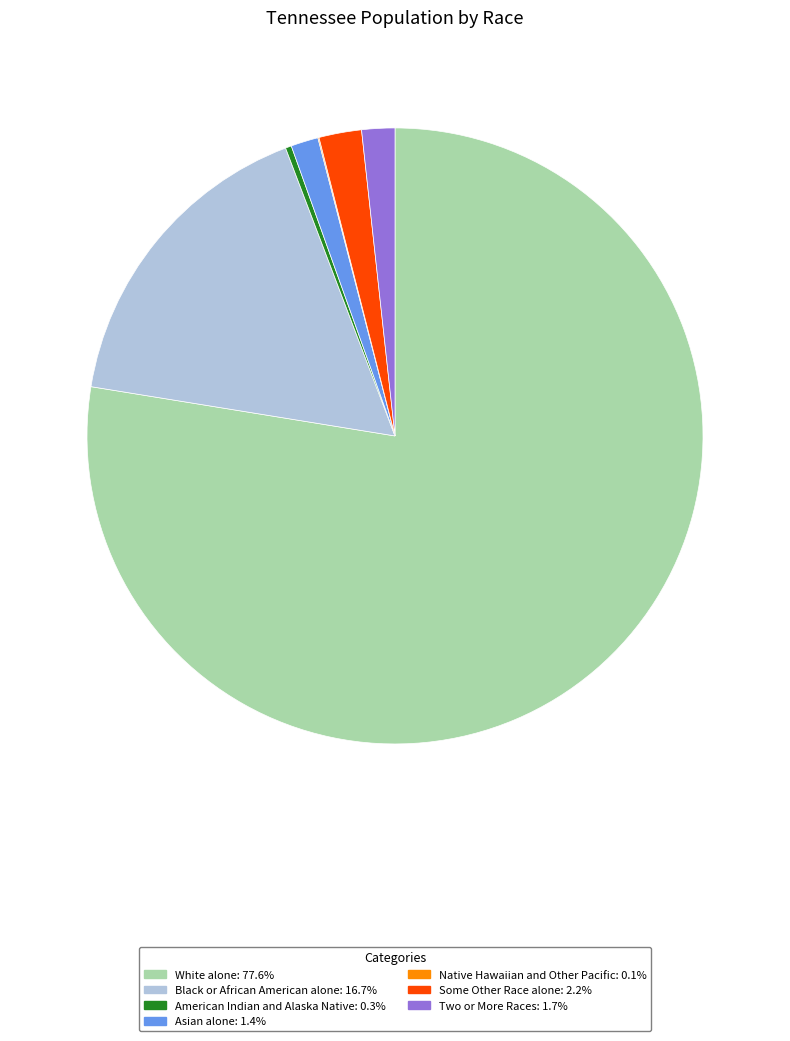

Is it true that American Indian and Alaska Native is 12% of the pie?

False